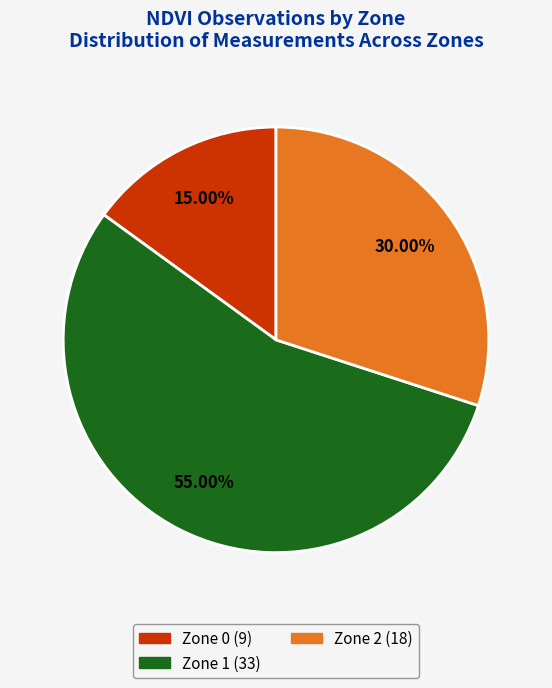

How much of the chart is everything except Zone 0?

85.0%